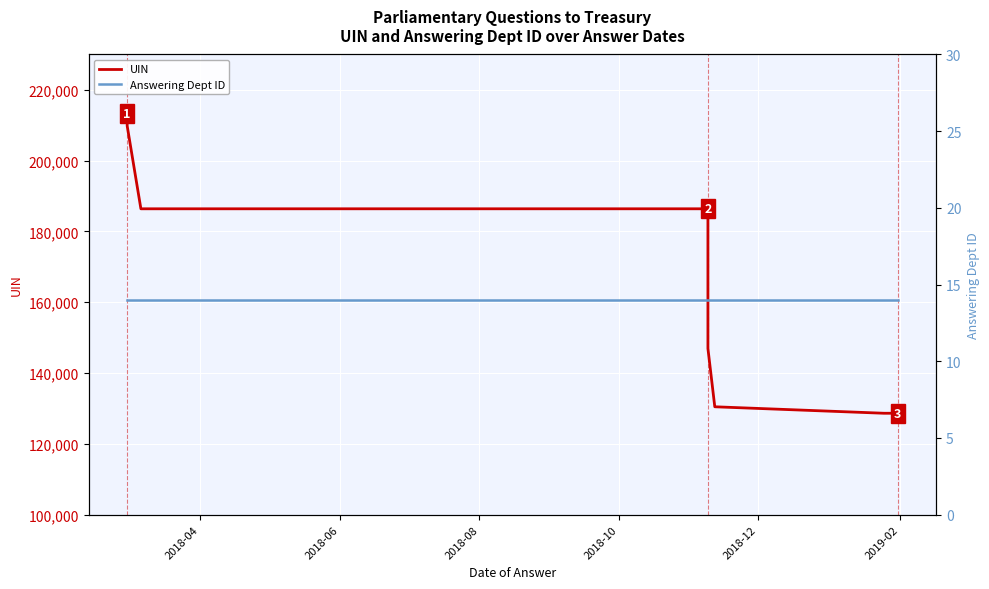

Which series has the largest range (max minus min)?

UIN